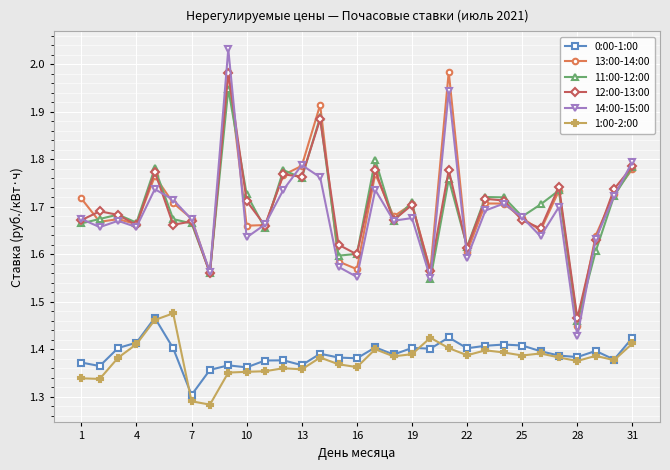

At how many categories does at least one series exceed 1?

31